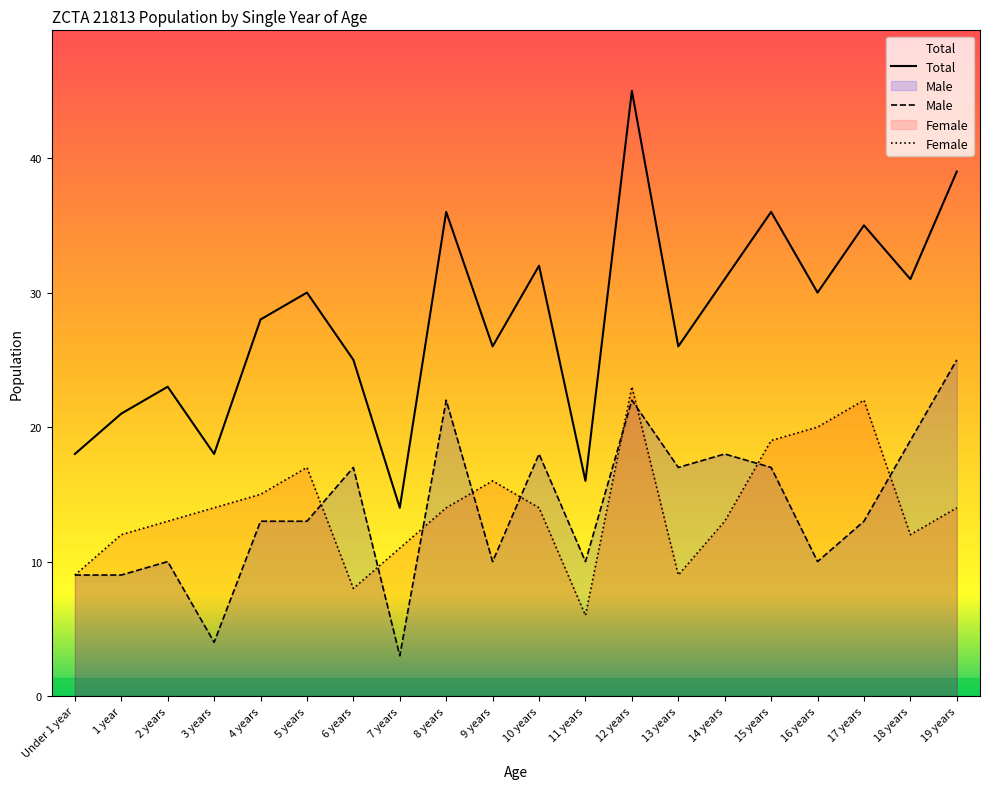

At which category does the chart reach its minimum across all series?

7 years